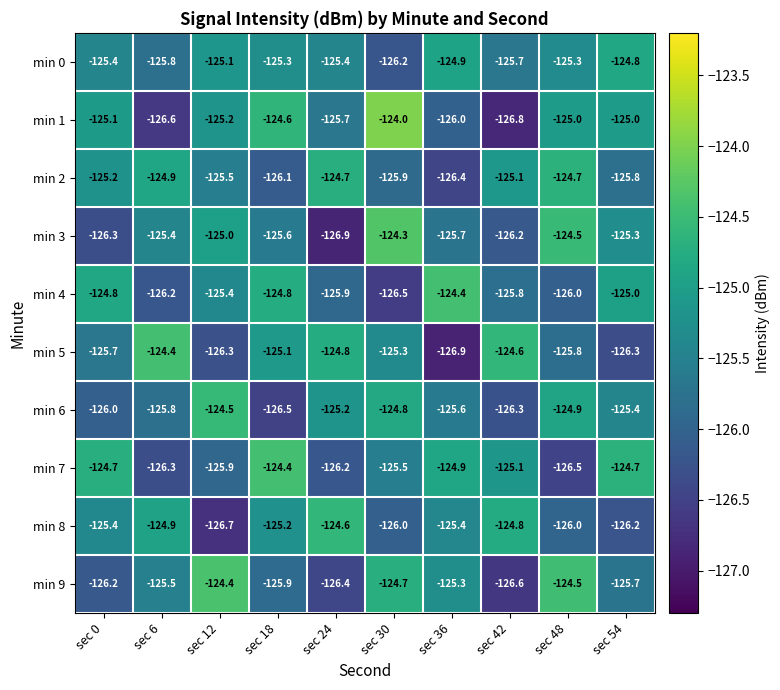

Is the value of min 5 at sec 18 greater than the value of min 2 at sec 30?

Yes